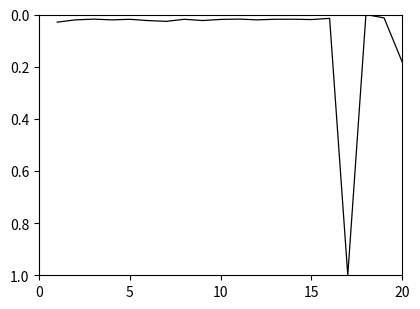

What is the greatest value displayed?

1.0